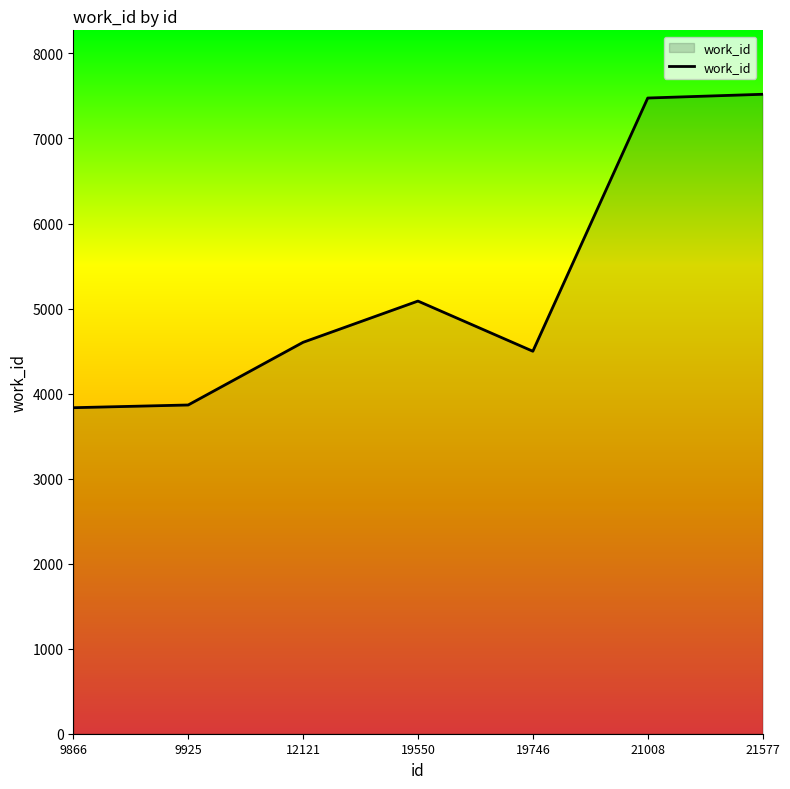

Between 21008 and 12121, which is larger?

21008